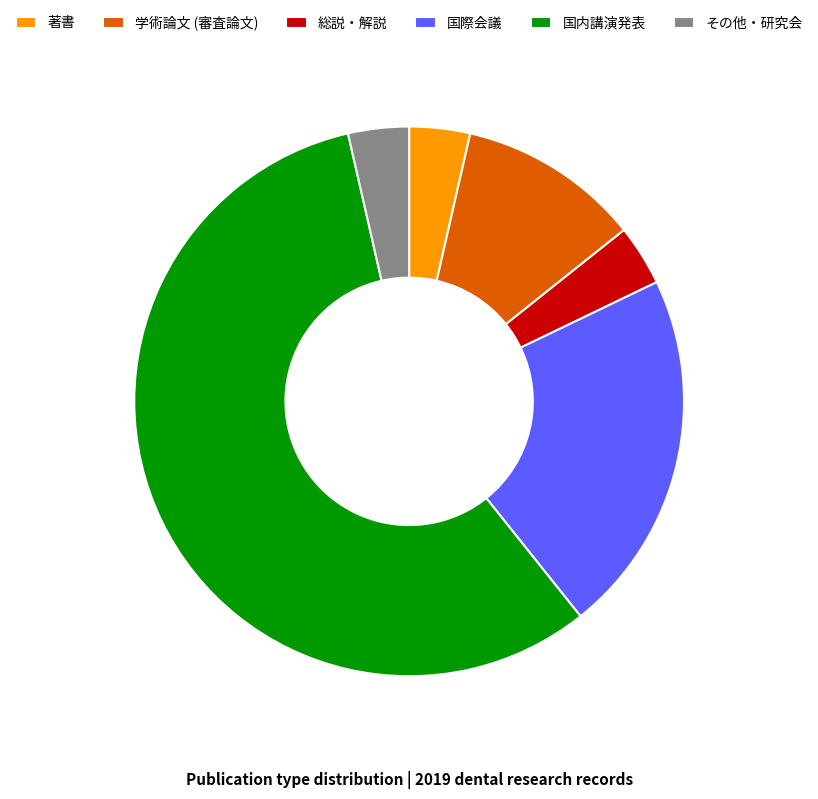

Do 著書 and 国内講演発表 together represent more than half of the pie?

Yes